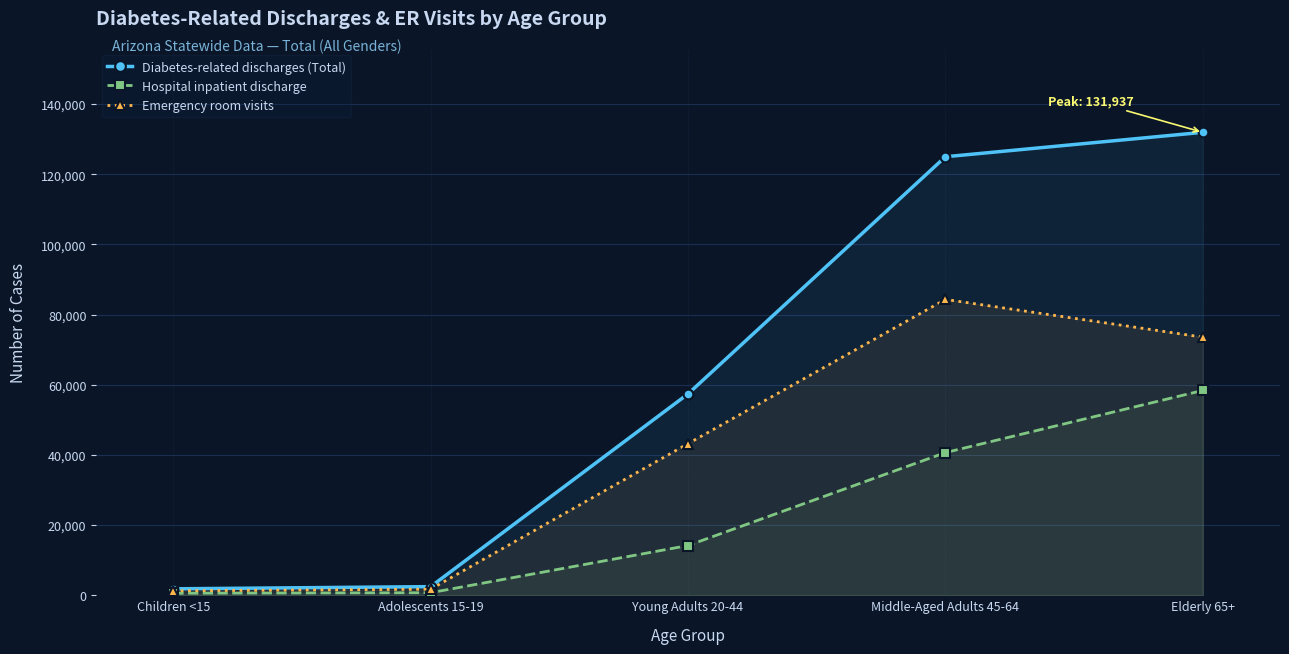

What is the difference between the highest and lowest values at Elderly 65+?

73561